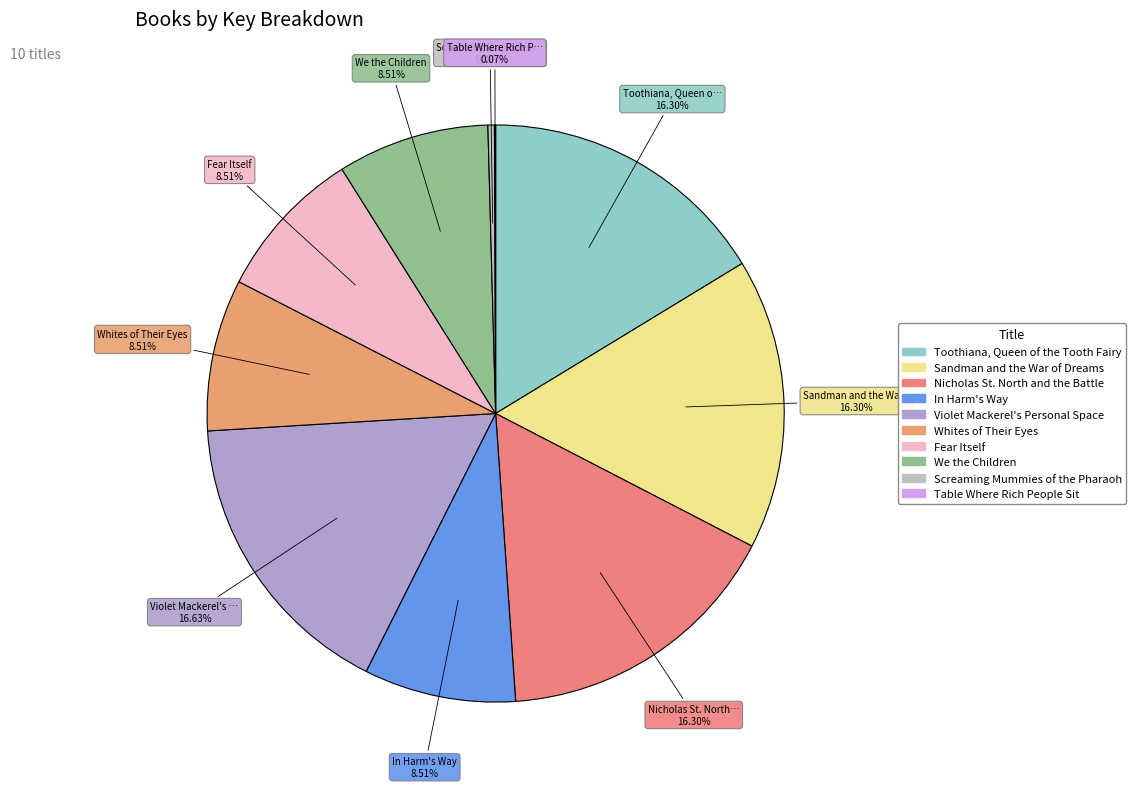

Between Toothiana, Queen of the Tooth Fairy and Nicholas St. North and the Battle, which is larger?

Toothiana, Queen of the Tooth Fairy